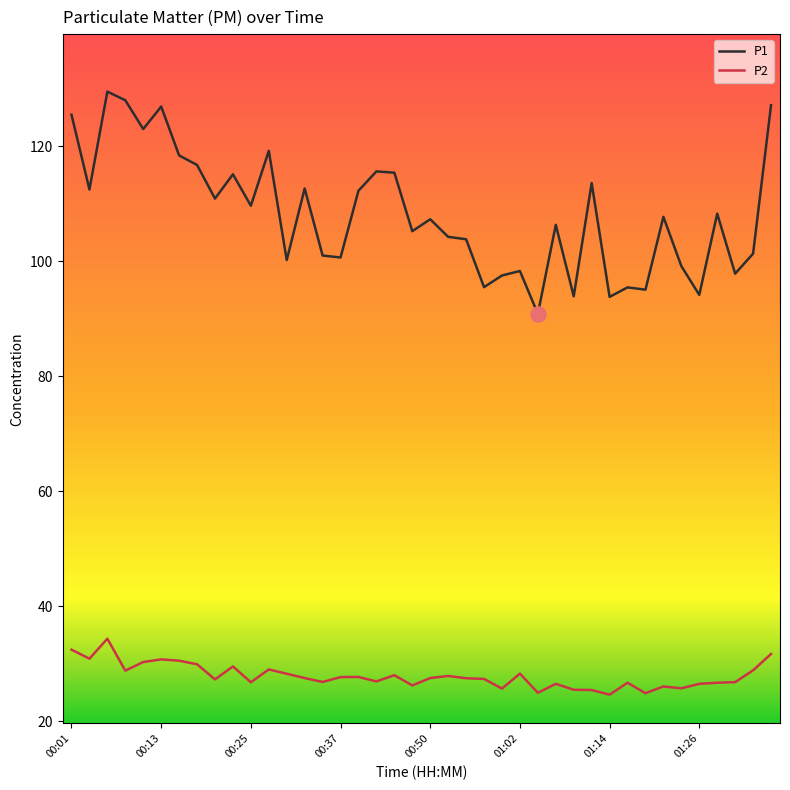

Which series has the largest total across all categories?

P1